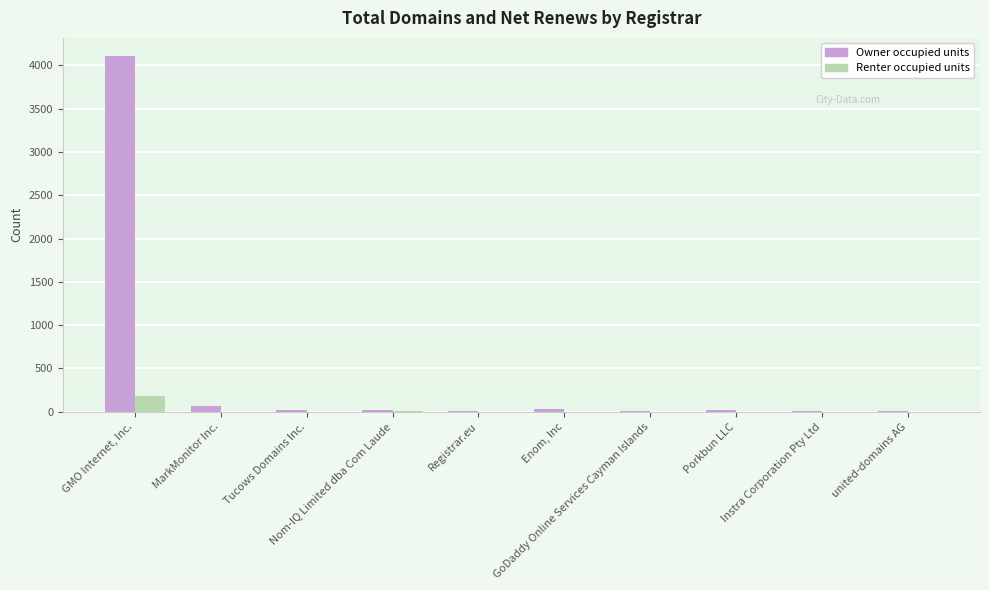

What is the sum of all Renter occupied units values?

195